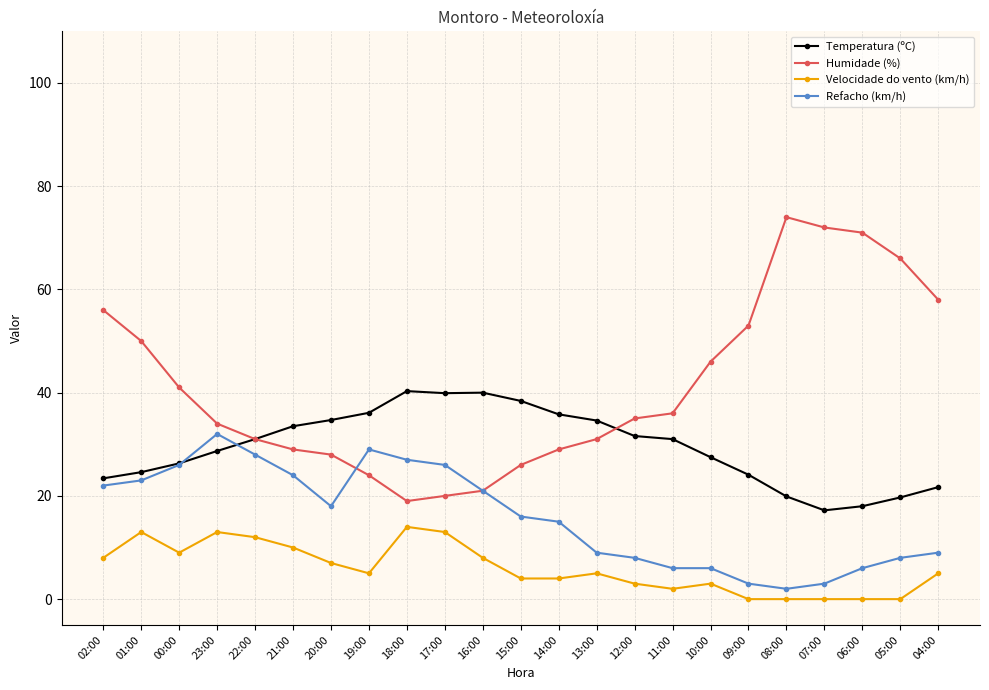

At how many categories does at least one series exceed 73?

1